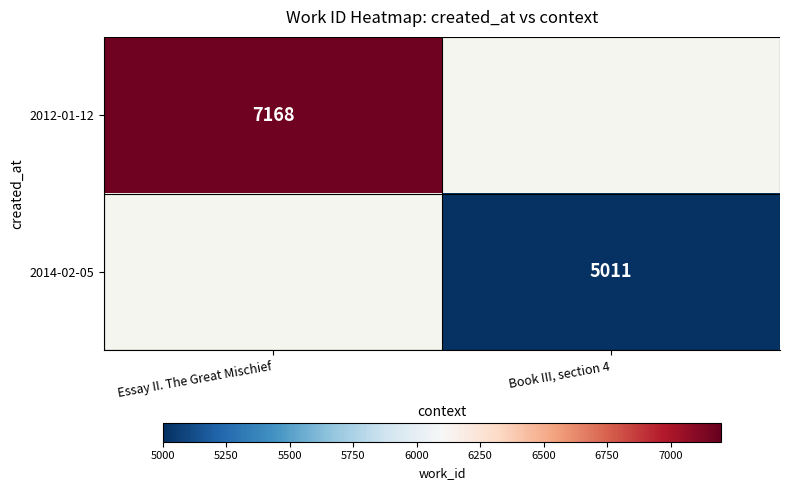

True or false: 2012-01-12 has a value of 12559 at Essay II. The Great Mischief.

False